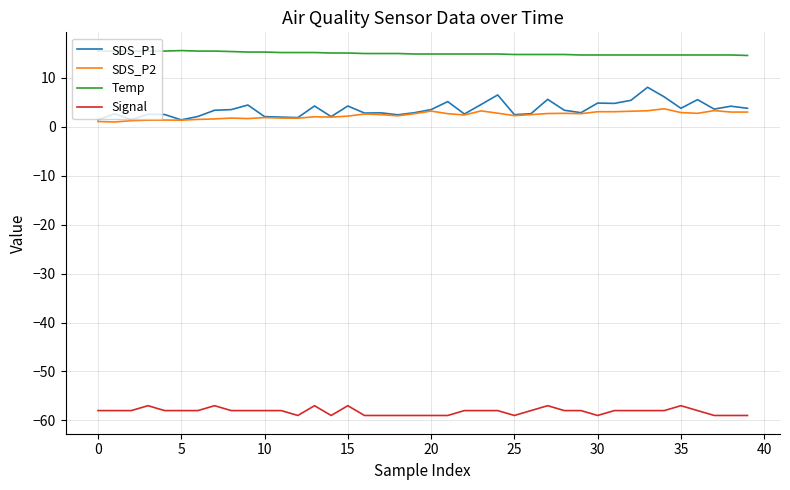

What is the minimum value for Signal?

-59.0